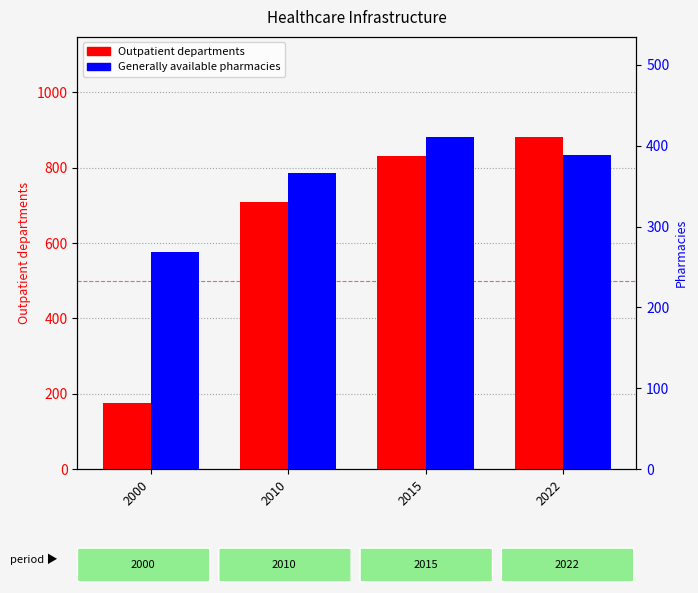

Is it true that Generally available pharmacies equals 268 at 2000?

True